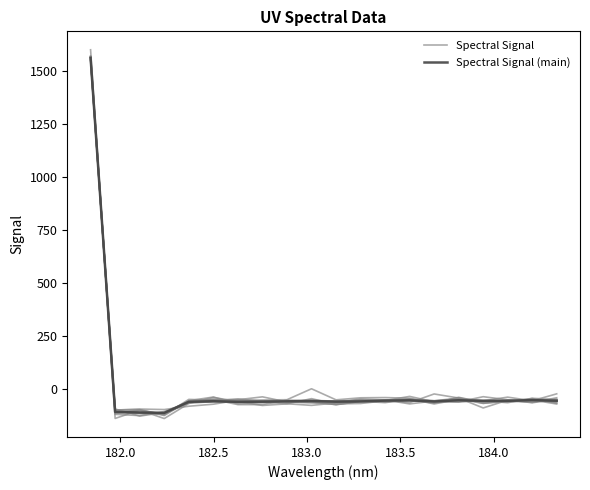

What is the difference between the second highest and second lowest values in the Spectral Signal series?

58.5